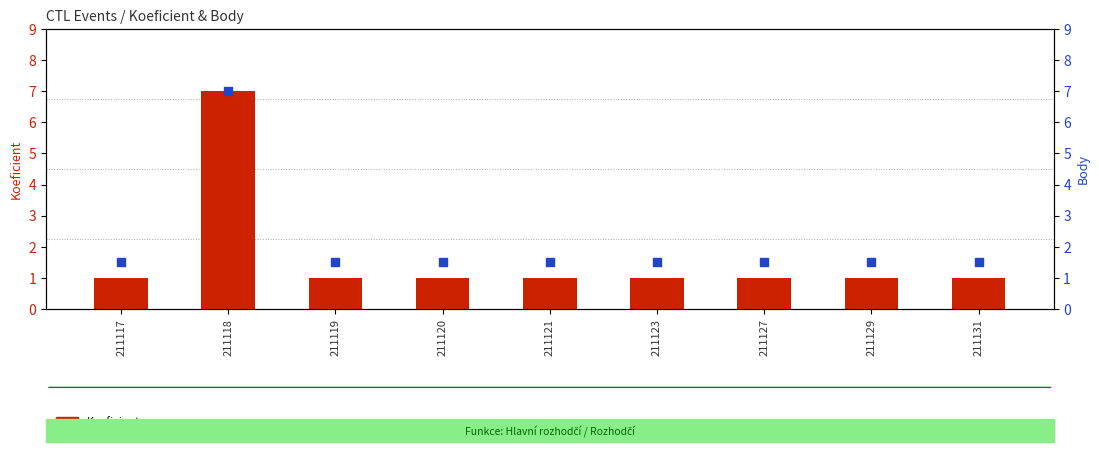

Which series reaches the maximum Y coordinate?

Koeficient